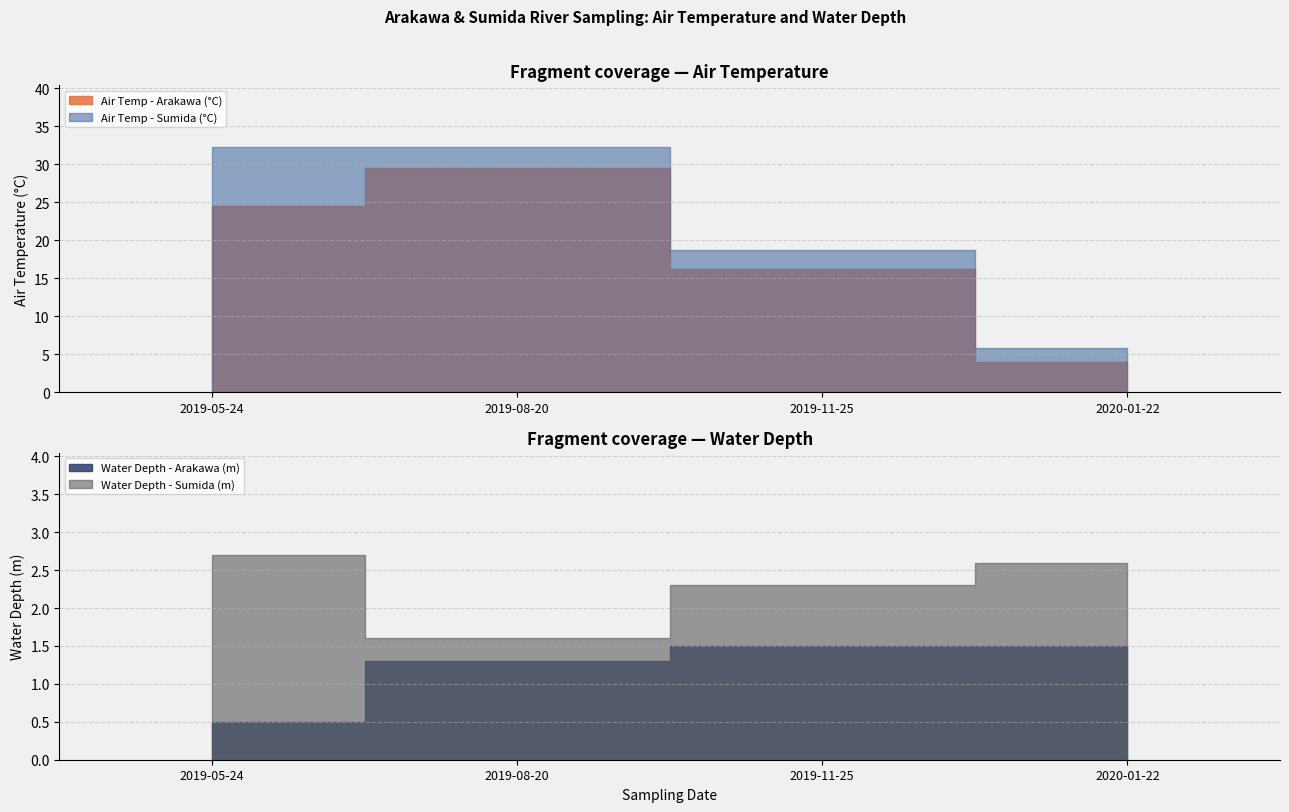

True or false: Air Temp - Arakawa (°C) and Water Depth - Sumida (m) cross at least once.

False